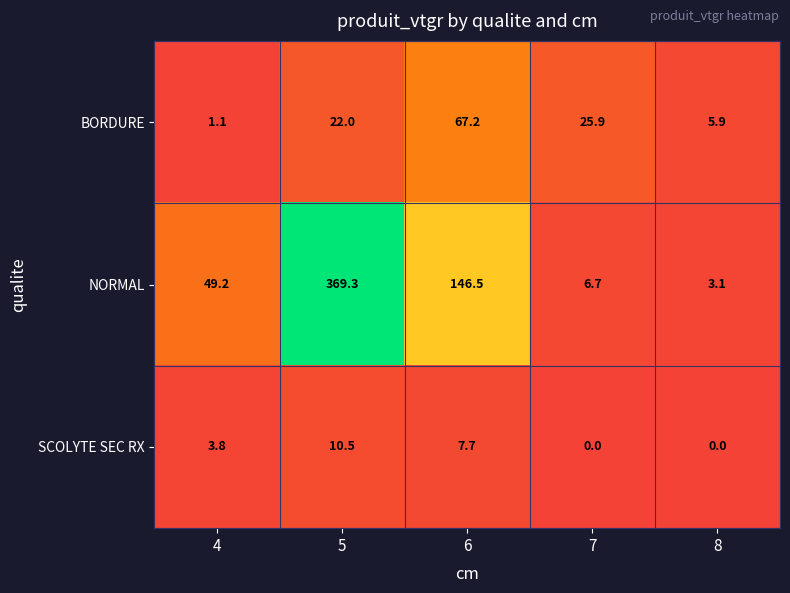

True or false: BORDURE has a value of 18.2 at 6.

False